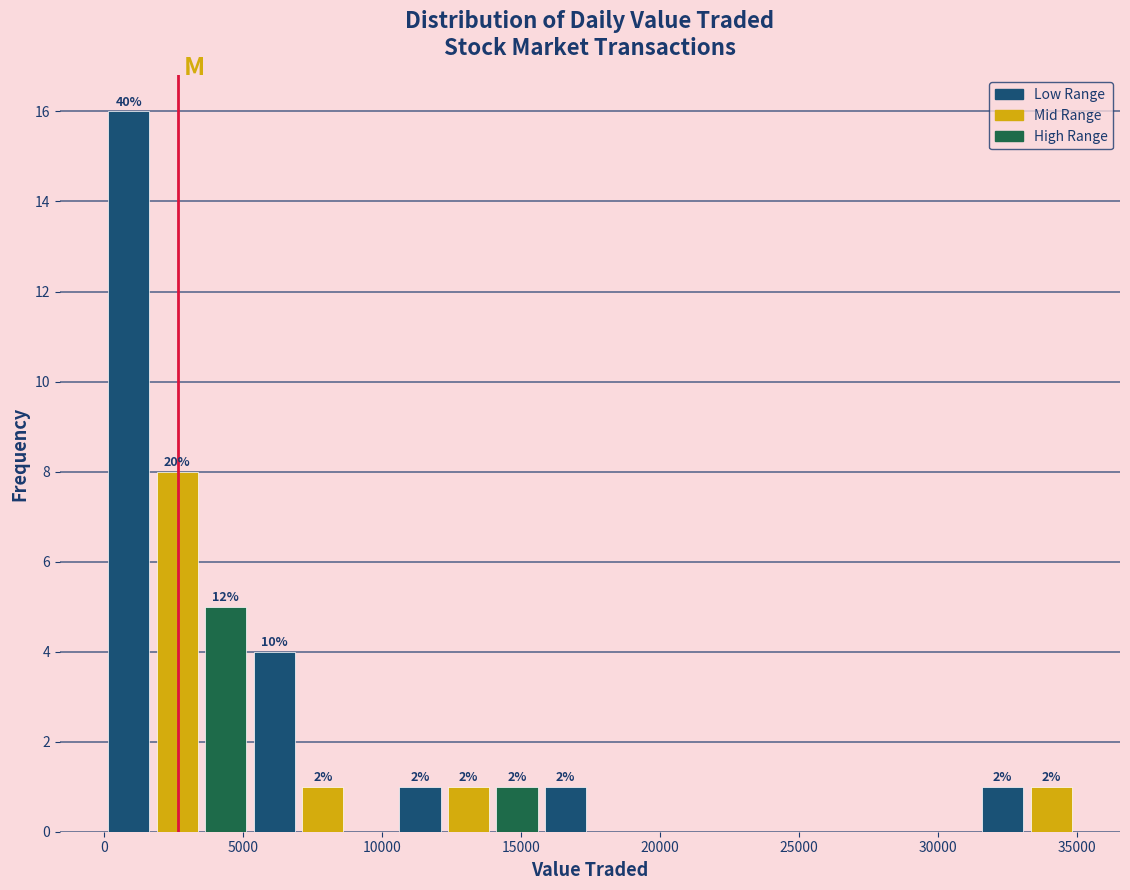

Around what value on the x-axis is the tallest bar? Give the approximate position of its centre, as read against the axis.

1000